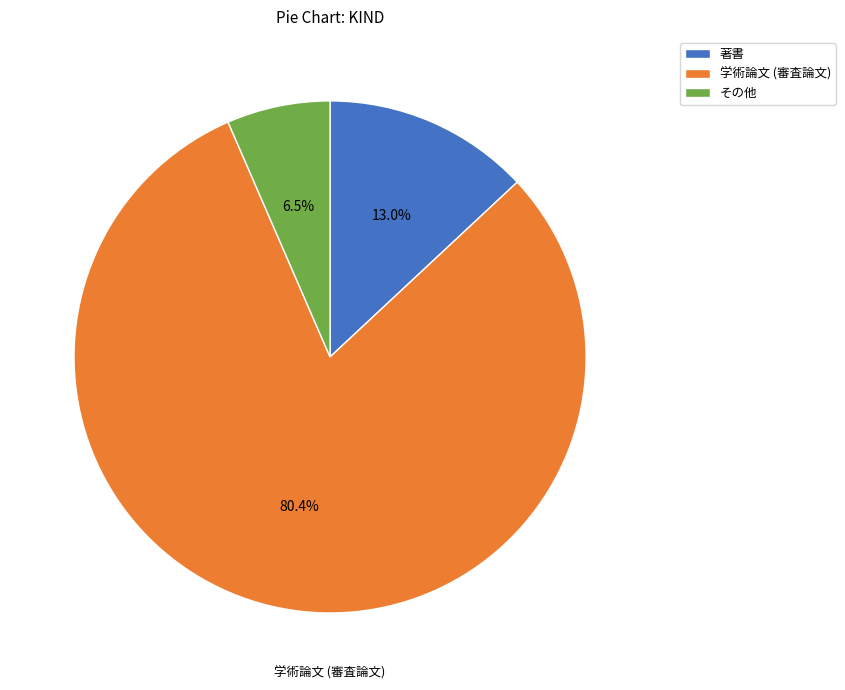

To the nearest percent, what percentage of the pie is 学術論文 (審査論文)?

80%